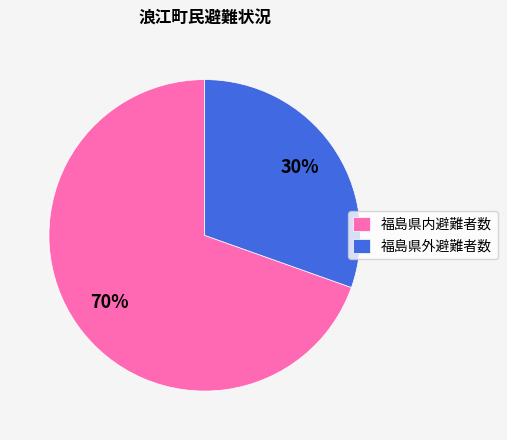

Is it true that 福島県外避難者数 is 30% of the pie?

True